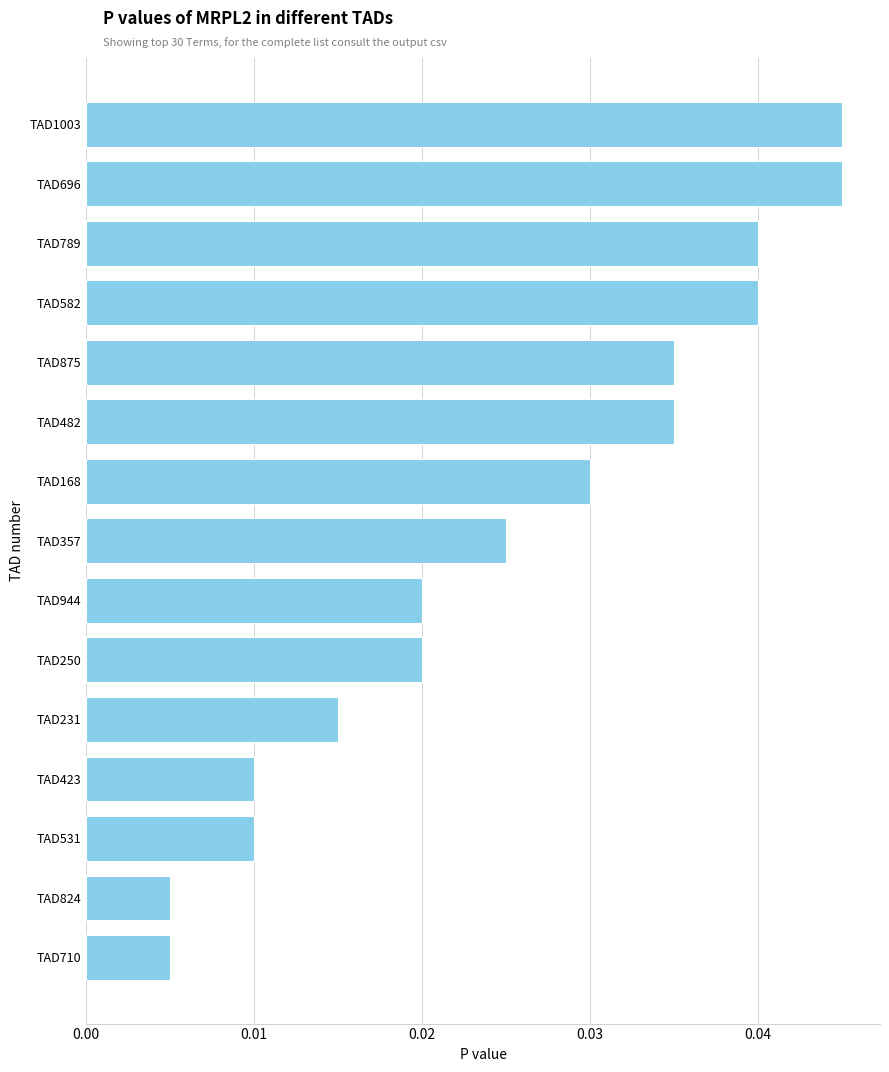

What position from the bottom is TAD531?

3